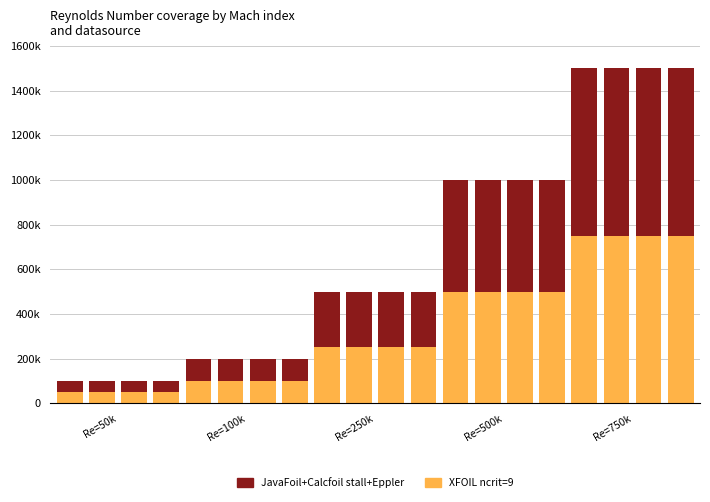

Are the bars grouped side by side (vs. stacked)?

No